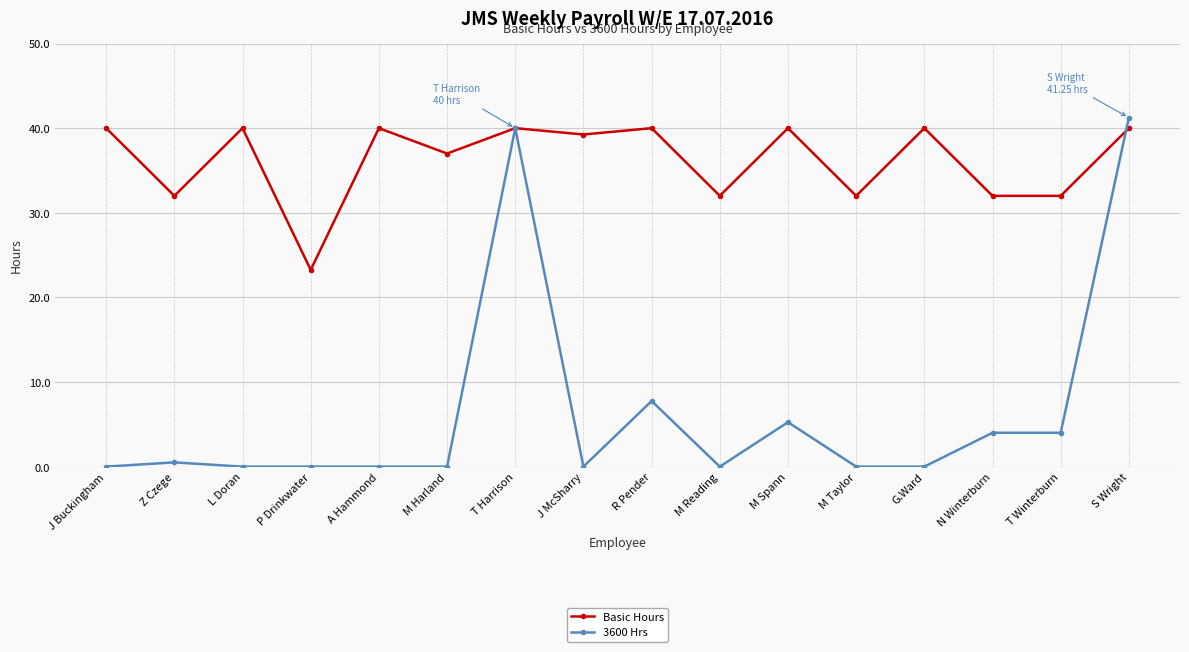

What is the difference between the second highest and second lowest values in the 3600 Hrs series?

40.0